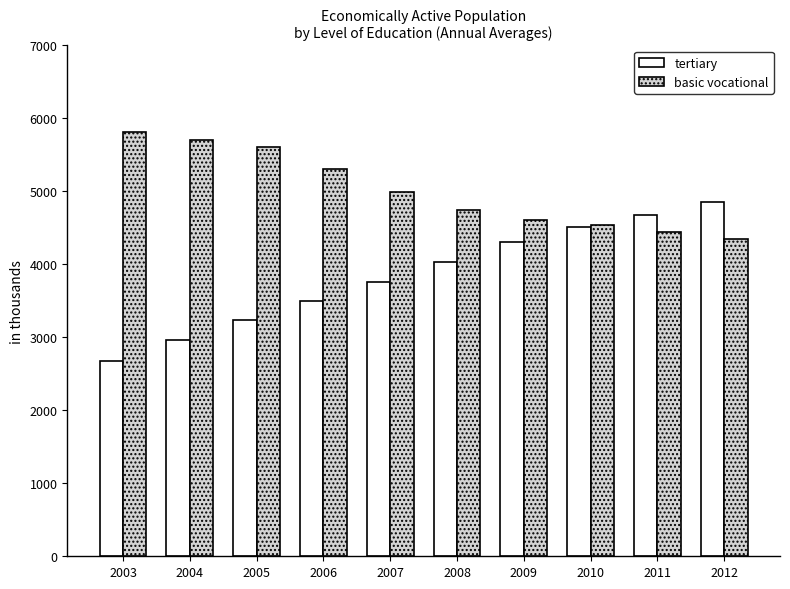

What is the difference between the maximum and minimum values in the basic vocational series?

1464